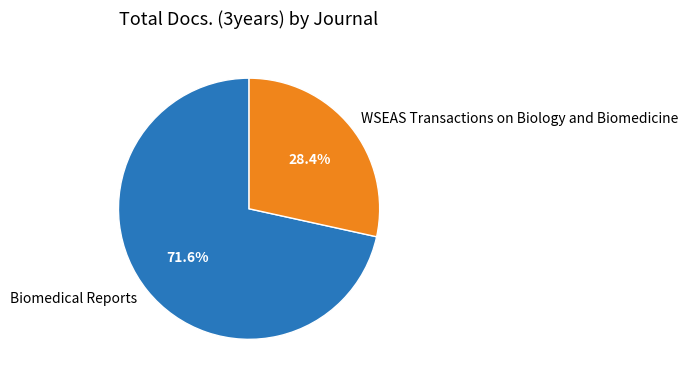

To the nearest percent, what is the average slice percentage?

50%